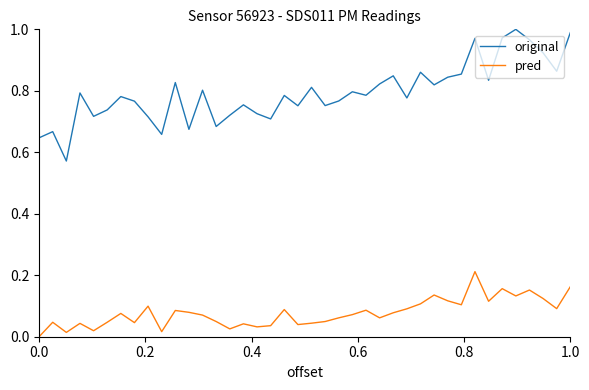

What is the difference between the maximum and minimum values in the original series?

0.4